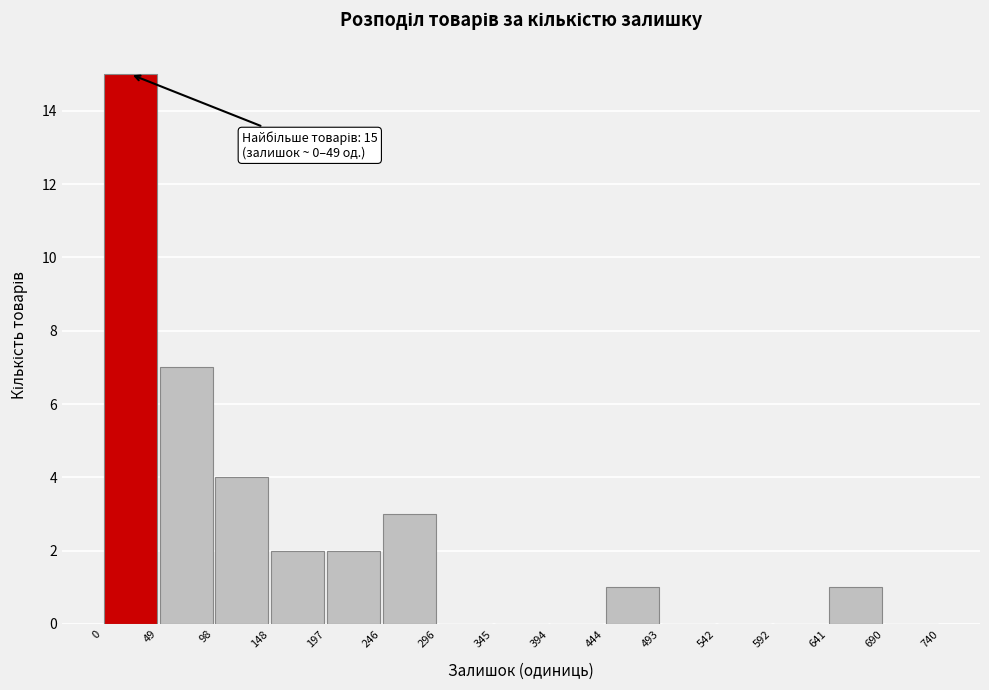

Which range on the x-axis has the tallest bar?

0 to 49